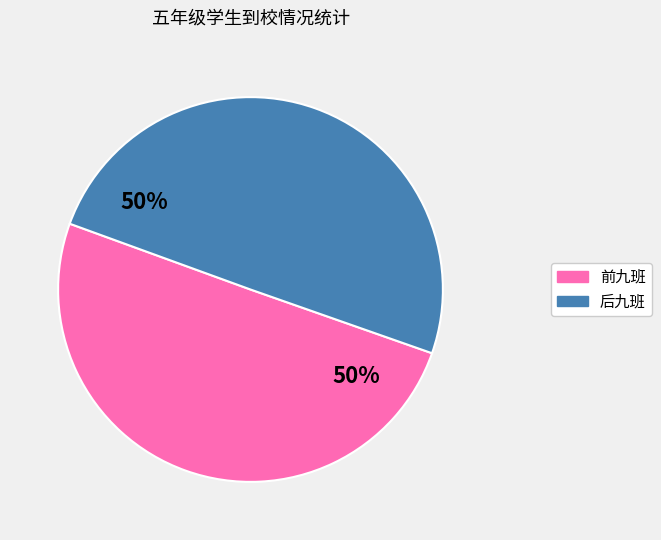

What is the ratio of the value at 后九班 to the value at 前九班?

1.0